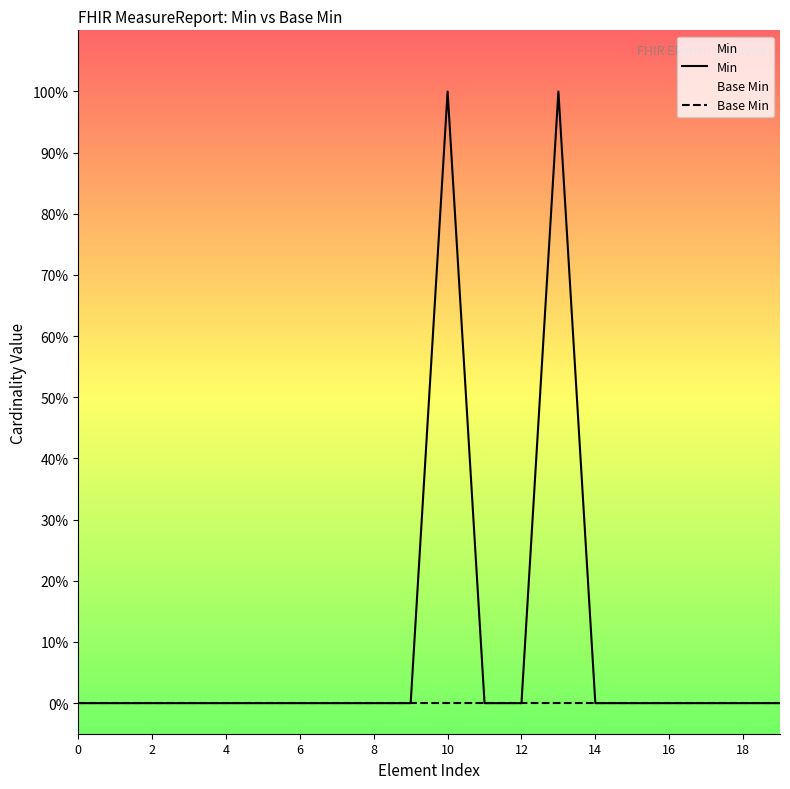

What is the difference between the maximum and minimum values in the Min series?

1